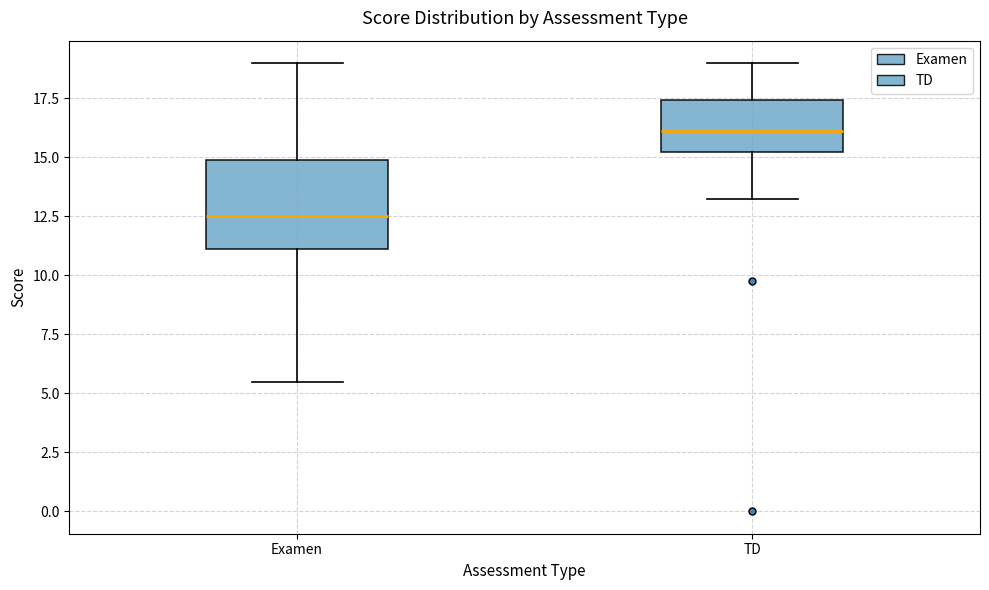

Which box has the lowest median line?

Examen